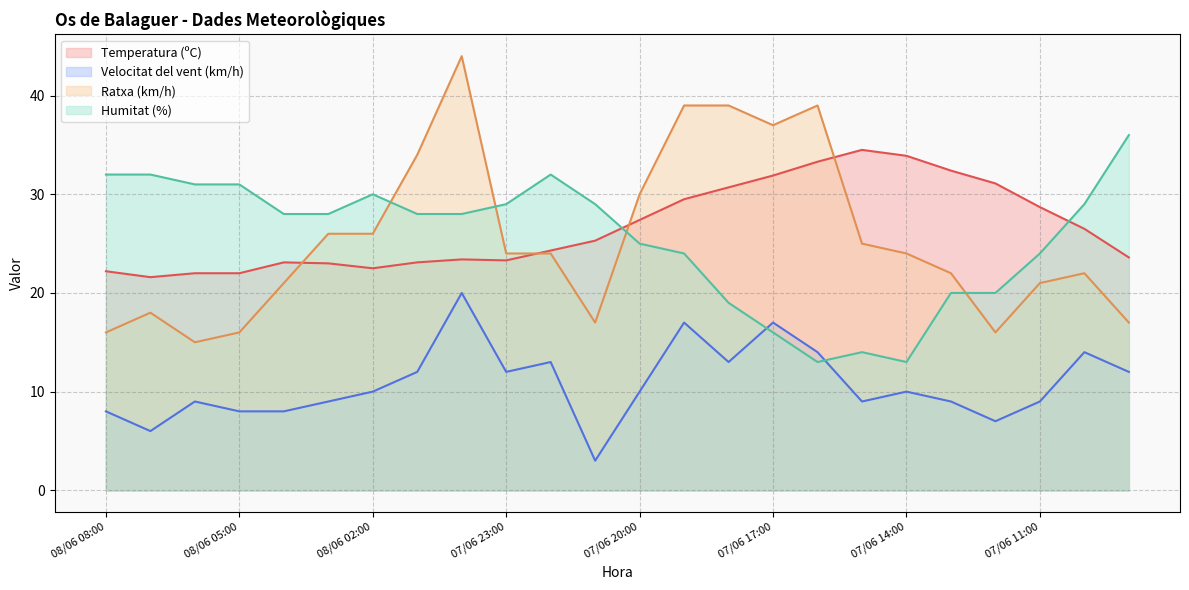

Read the Ratxa (km/h) value at 08/06 04:00.

21.0